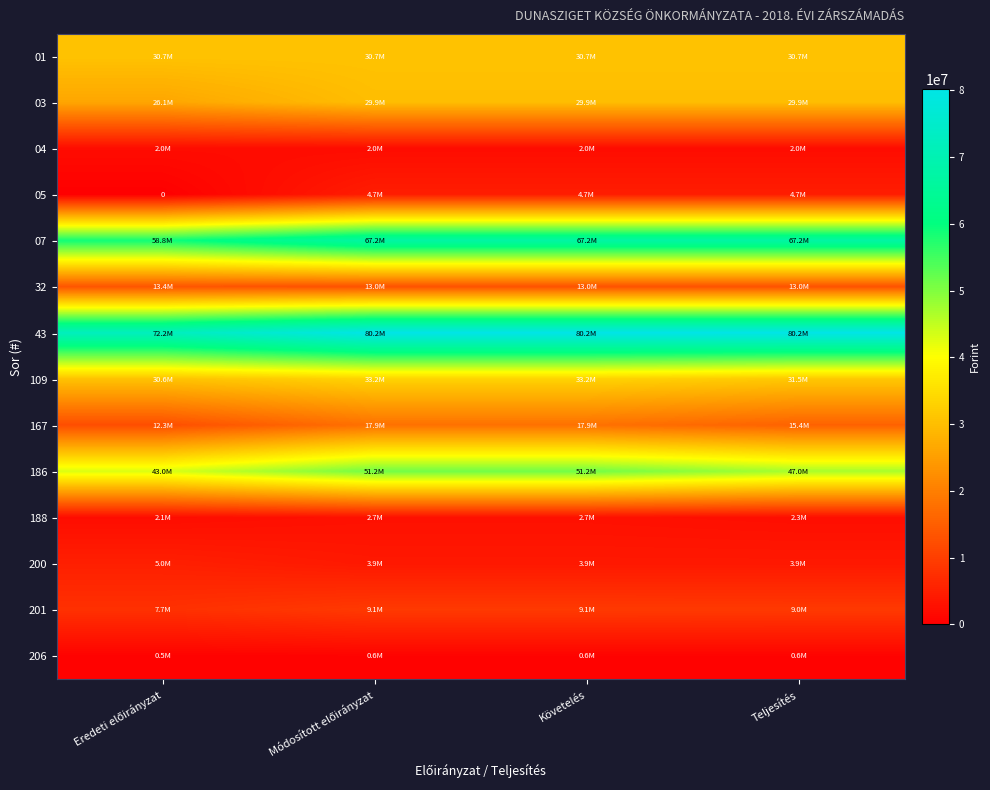

Which category has the highest value in the 188 series?

Módosított előirányzat